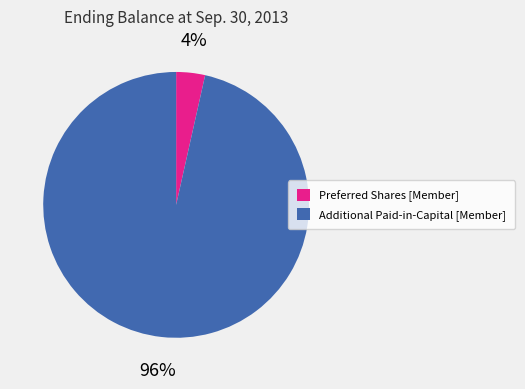

To the nearest percent, what portion does Preferred Shares [Member] represent?

4%